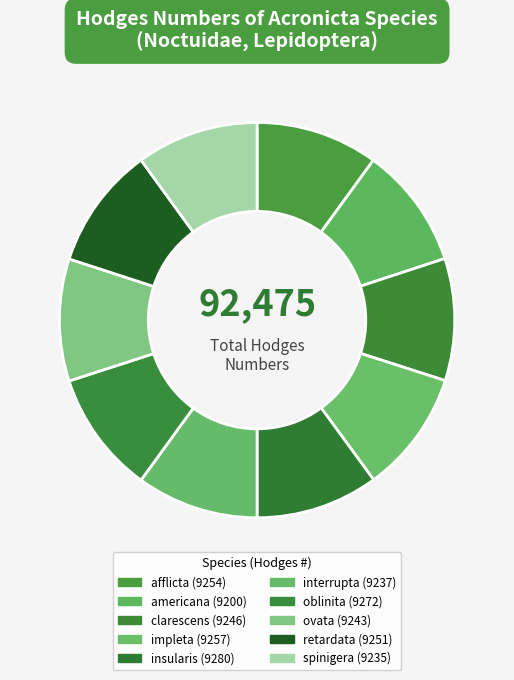

The ovata slice represents 22% of the pie. True or false?

False